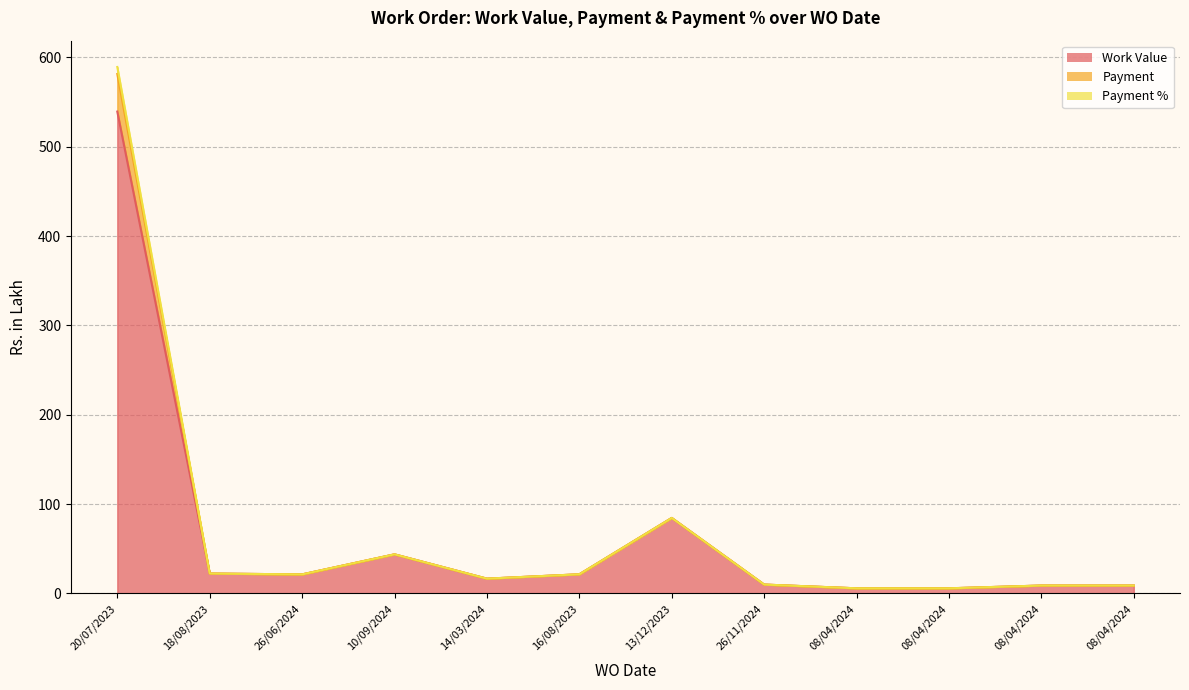

Reading right to left, what are all the values shown in this chart?

Work Value: 08/04/2024=8.8	08/04/2024=8.8	08/04/2024=5.7	08/04/2024=5.7	26/11/2024=9.9	13/12/2023=84.5	16/08/2023=21.4	14/03/2024=16.5	10/09/2024=43.7	26/06/2024=21.2	18/08/2023=22.2	20/07/2023=539.4
Payment: 08/04/2024=8.8	08/04/2024=8.8	08/04/2024=5.7	08/04/2024=5.7	26/11/2024=9.9	13/12/2023=84.5	16/08/2023=21.4	14/03/2024=16.5	10/09/2024=43.7	26/06/2024=21.2	18/08/2023=22.2	20/07/2023=589.3
Payment %: 08/04/2024=8.8	08/04/2024=8.8	08/04/2024=5.7	08/04/2024=5.7	26/11/2024=9.9	13/12/2023=84.5	16/08/2023=21.4	14/03/2024=16.5	10/09/2024=43.7	26/06/2024=21.2	18/08/2023=22.2	20/07/2023=581.5